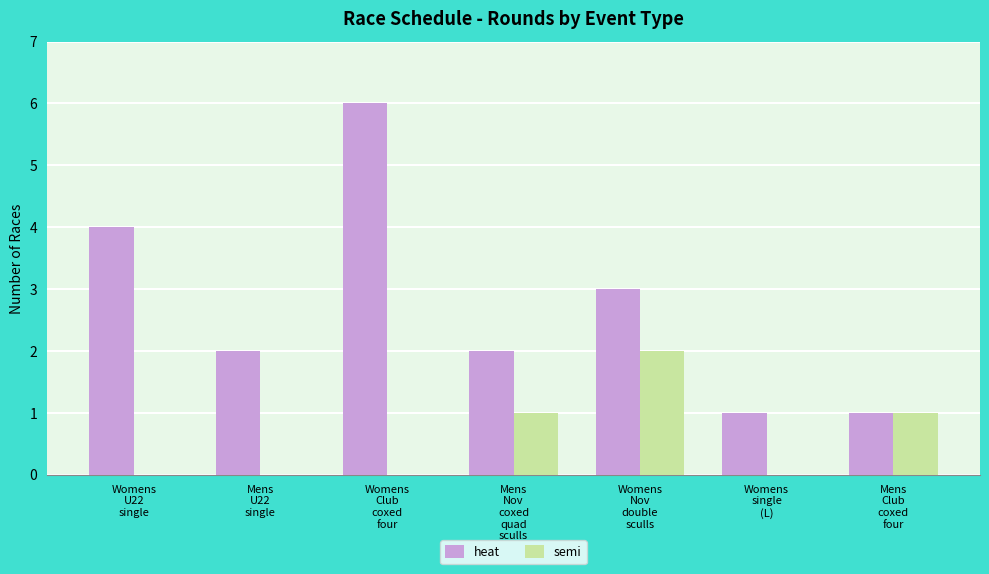

What is the highest value of the heat series?

6